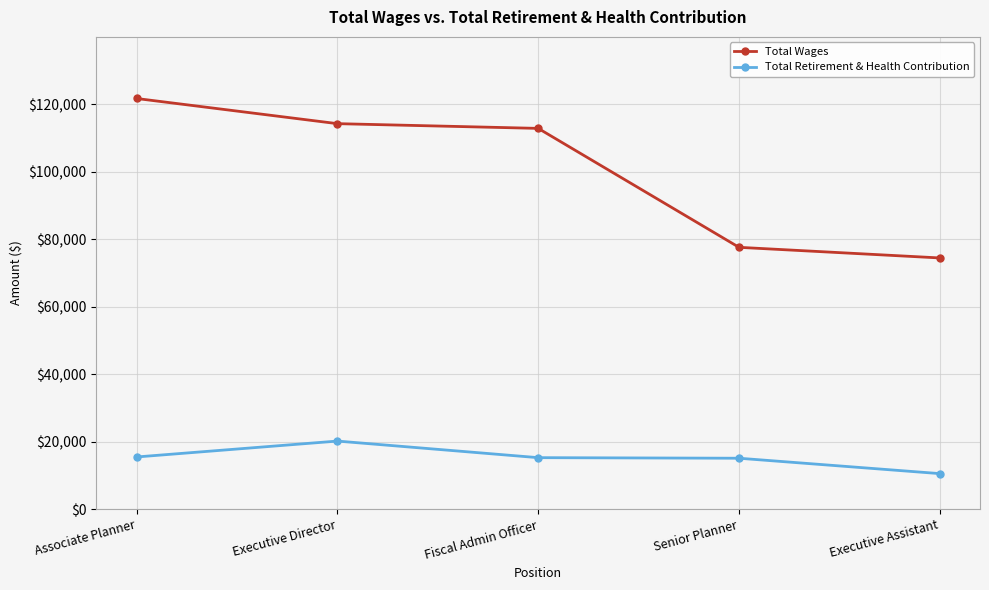

True or false: Total Wages has more than 0 points higher than both neighbors.

False